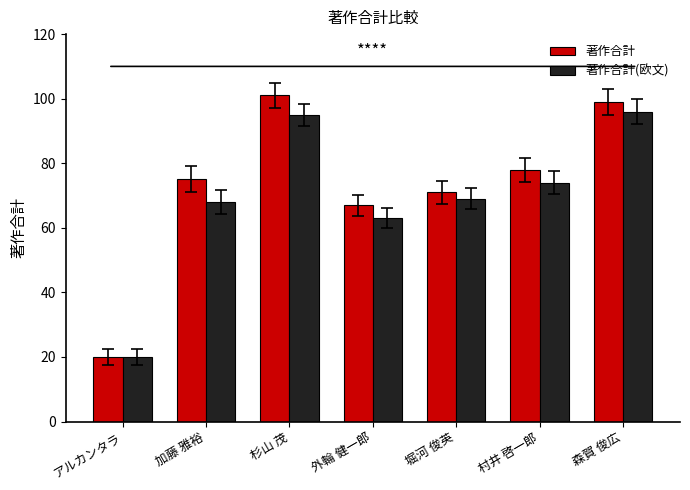

What is the sum of all 著作合計 values?

511